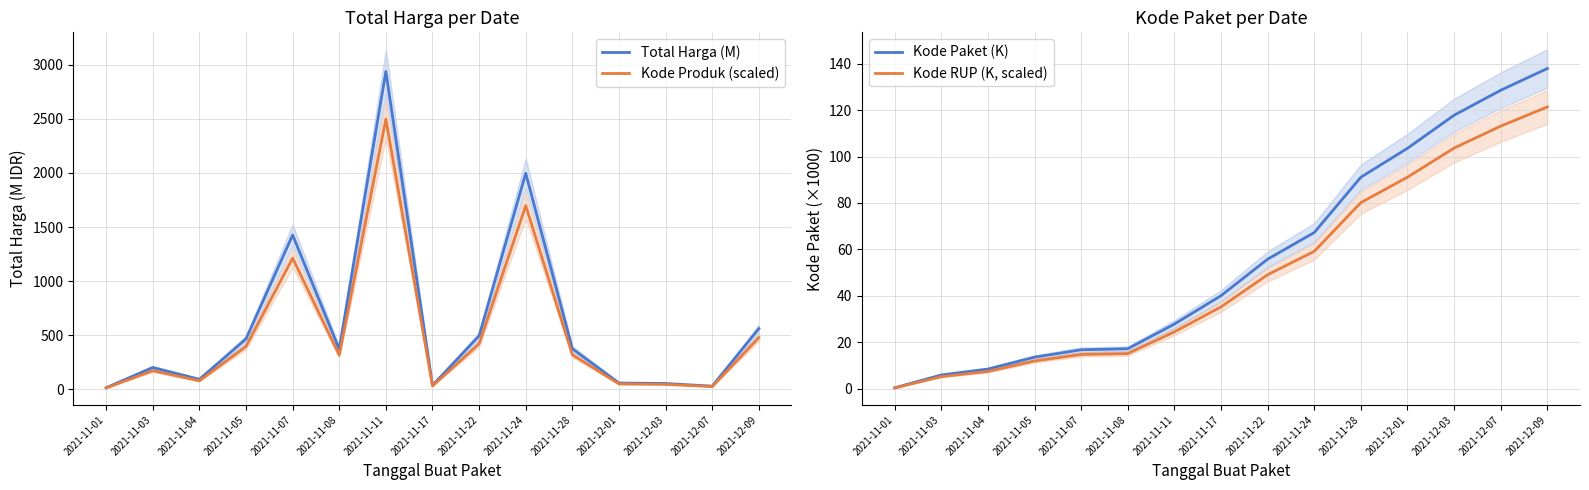

True or false: Kode Produk (scaled) has more than 0 interior local peaks.

True